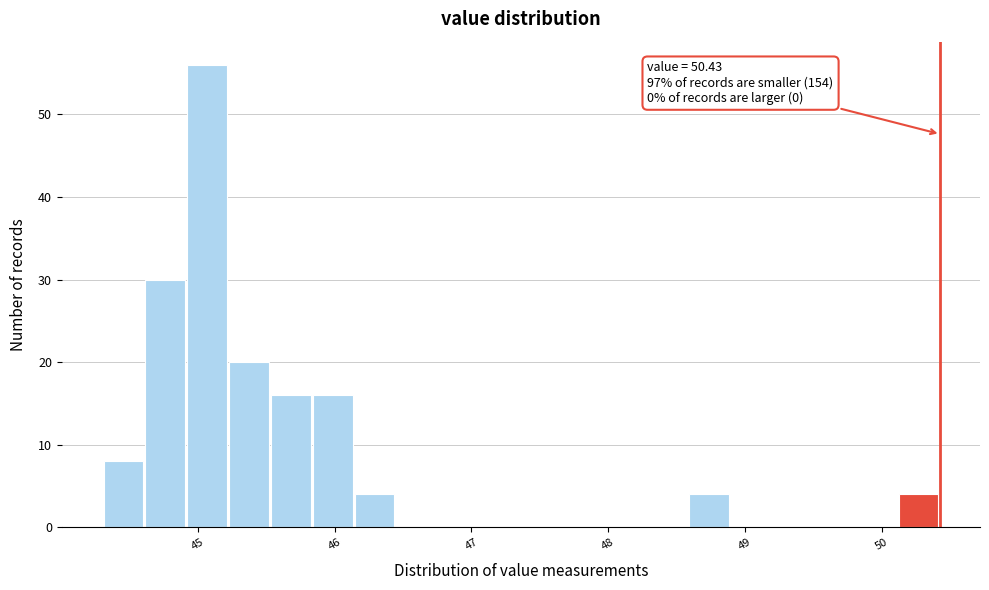

Read against the x-axis, roughly where is the centre of the tallest bar?

45.1